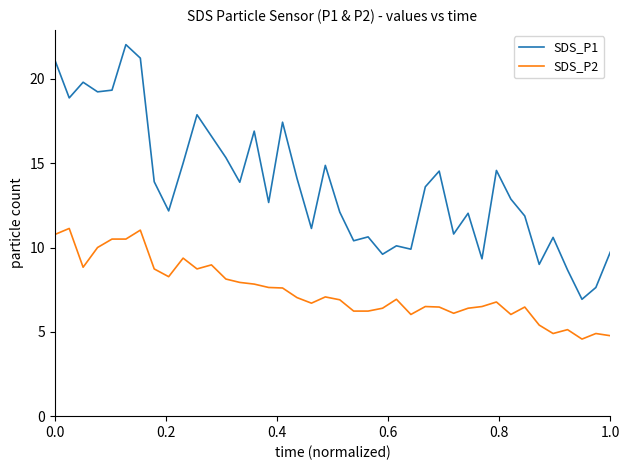

What is the minimum value for SDS_P1?

6.9